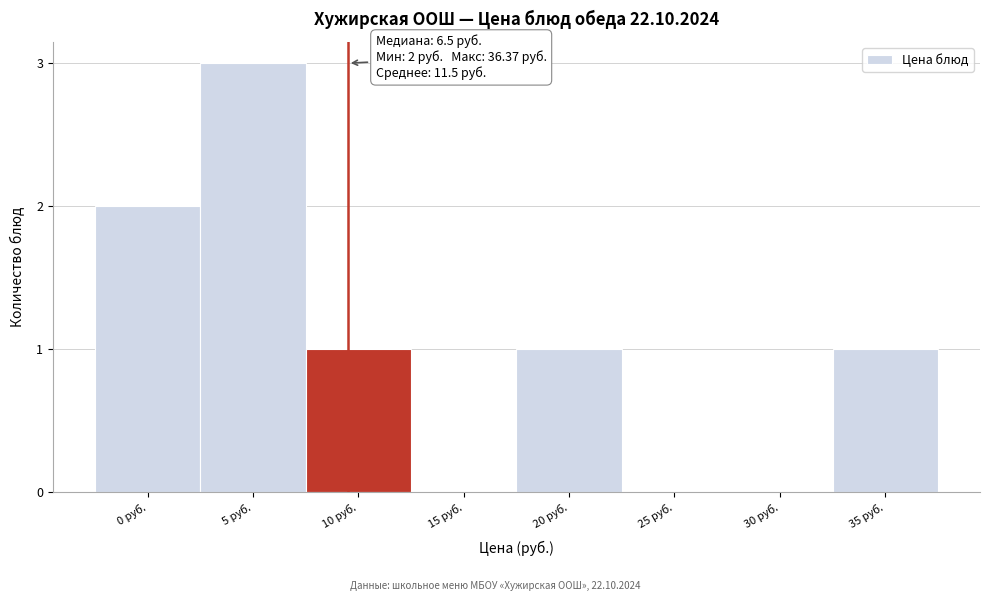

Reading left to right, list all the values displayed in this chart.

0 руб.=2	5 руб.=3	10 руб.=1	15 руб.=0	20 руб.=1	25 руб.=0	30 руб.=0	35 руб.=1